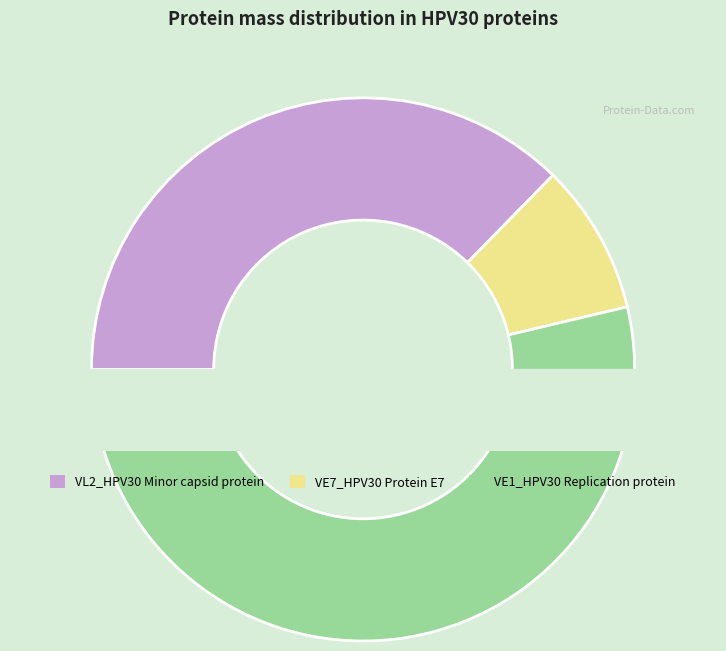

To the nearest percent, what is the average slice percentage?

33%